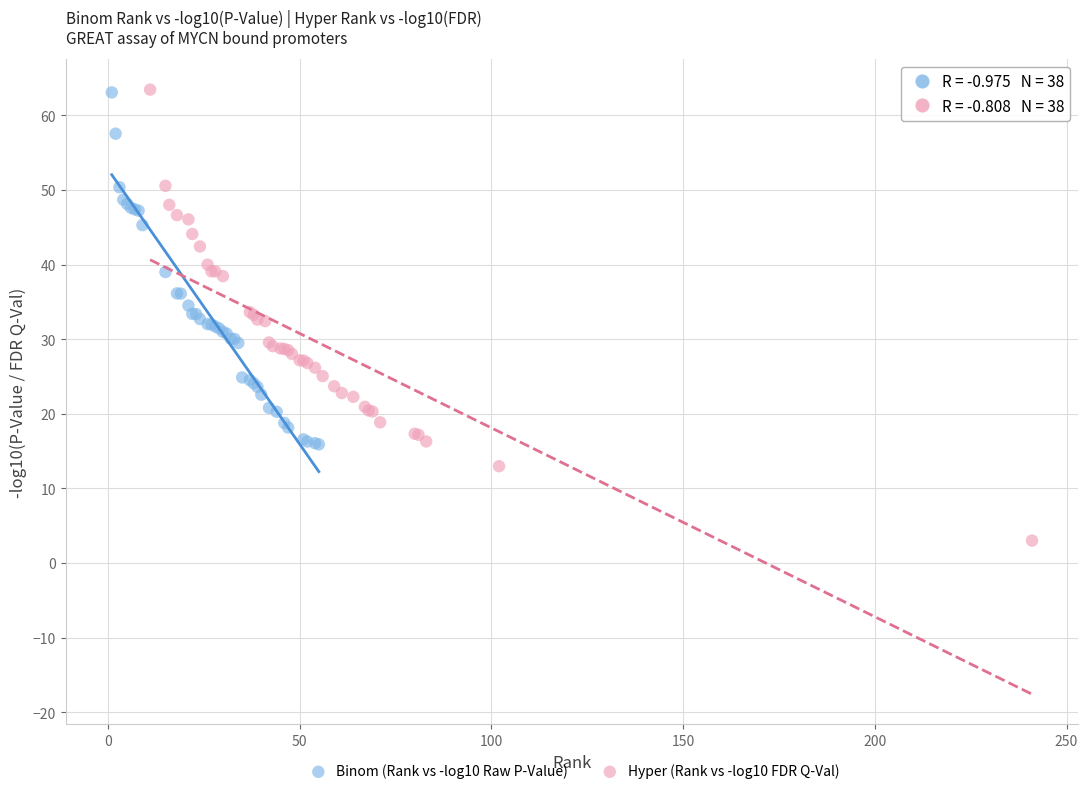

Which series has the widest spread of Y values?

Hyper (Rank vs -log10 FDR Q-Val)